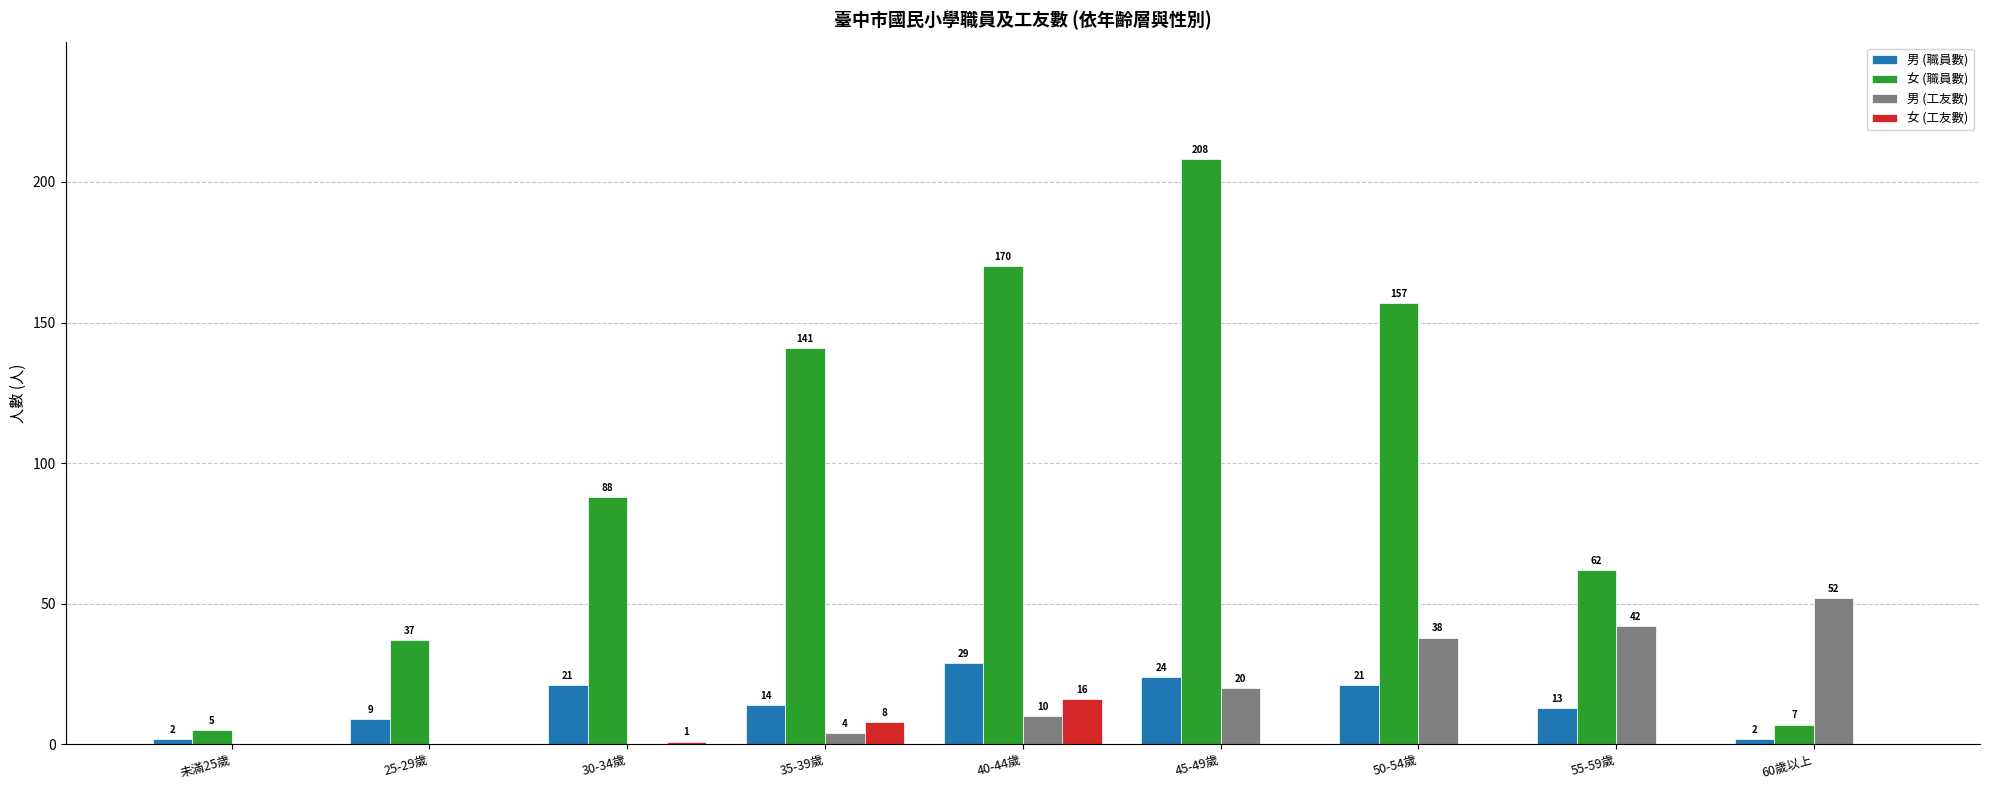

Is the value of 男 (職員數) at 40-44歲 greater than the value of 女 (職員數) at 35-39歲?

No